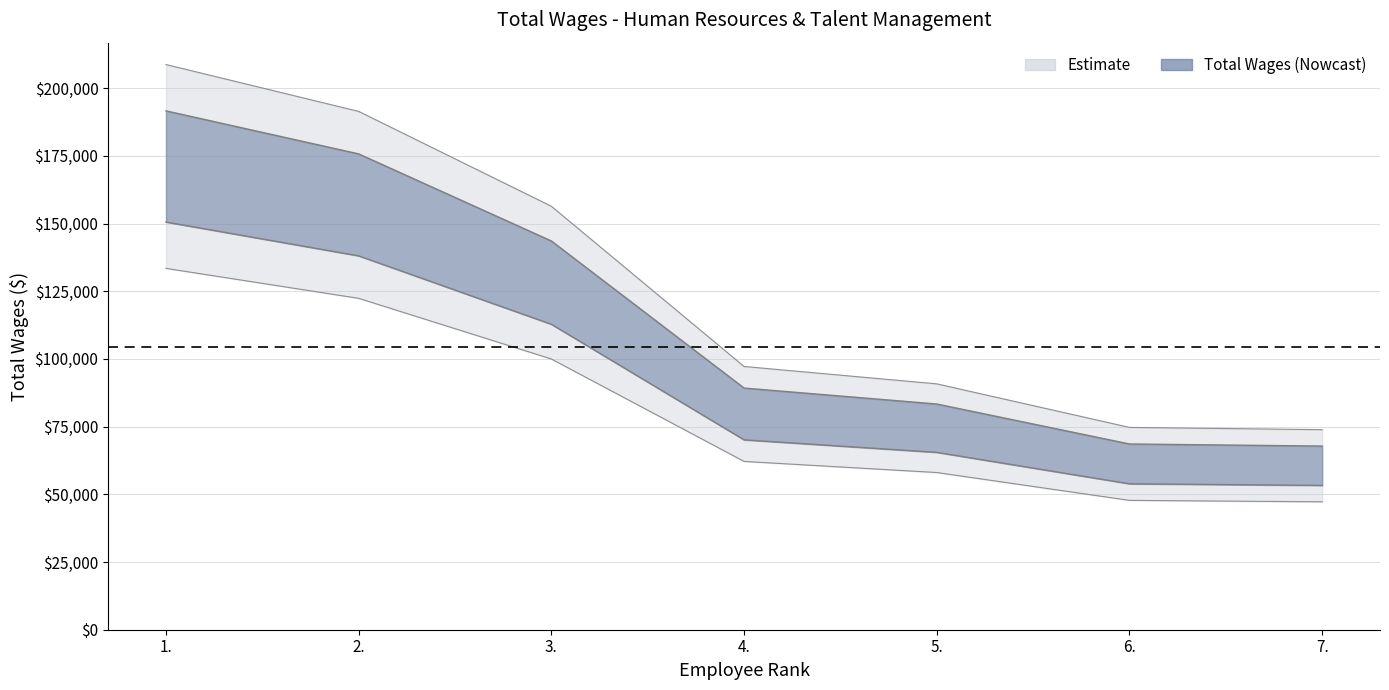

What is the maximum value shown in the chart?

191614.1